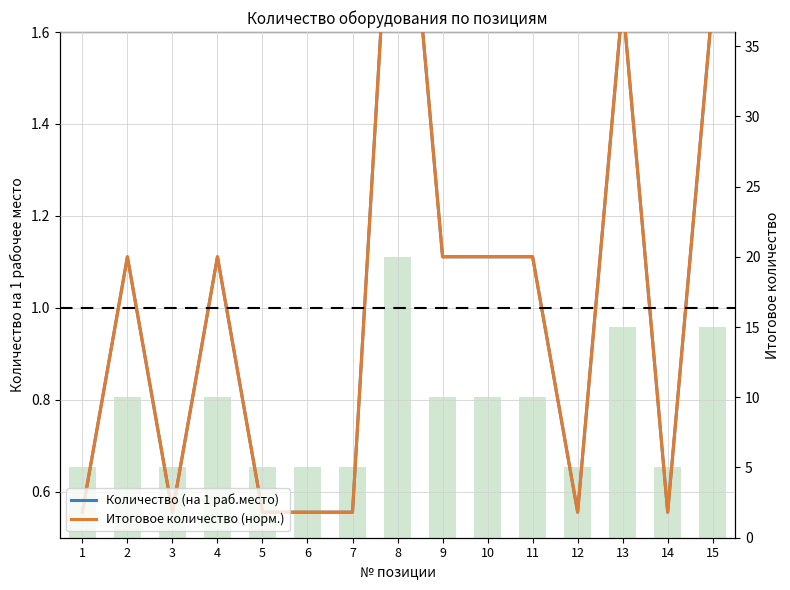

What is the minimum value for Итоговое количество (норм.)?

0.6